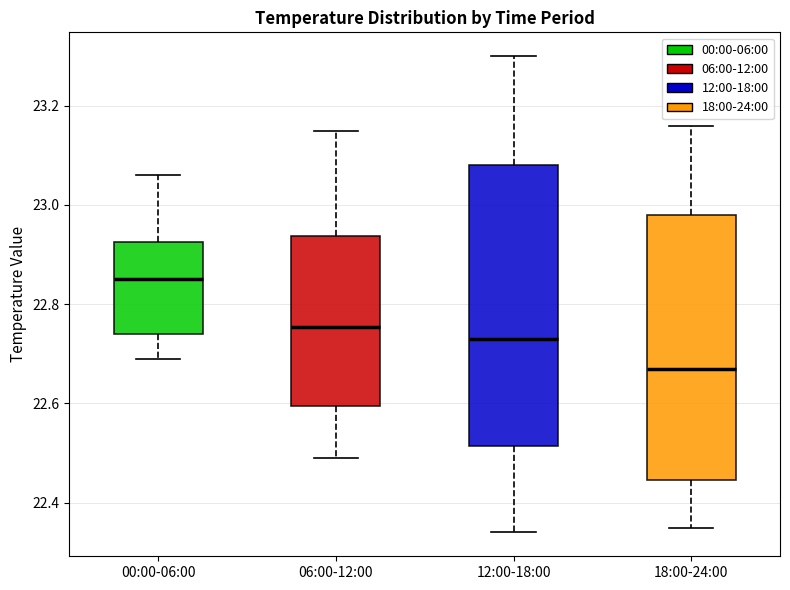

Reading left to right, transcribe this box plot: for each box, give where its median line is, the range the box spans, and where its two whiskers end, as read against the y-axis. The values are not printed on the chart, so give them approximately, as read against the axis.

00:00-06:00: median 22.86, box 22.74 to 22.92, whiskers 22.70 to 23.06
06:00-12:00: median 22.76, box 22.60 to 22.94, whiskers 22.50 to 23.16
12:00-18:00: median 22.74, box 22.52 to 23.08, whiskers 22.34 to 23.30
18:00-24:00: median 22.68, box 22.44 to 22.98, whiskers 22.36 to 23.16